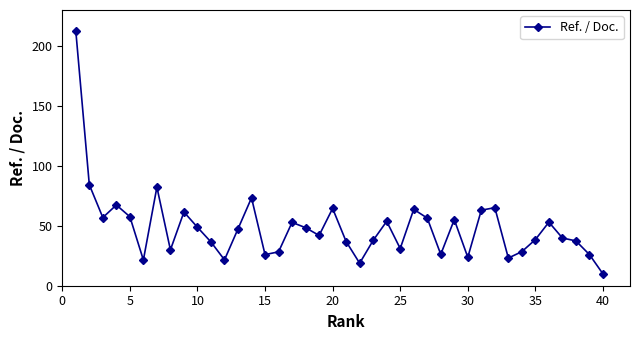

How many interior local peaks (higher than both neighbors) does the data have?

11